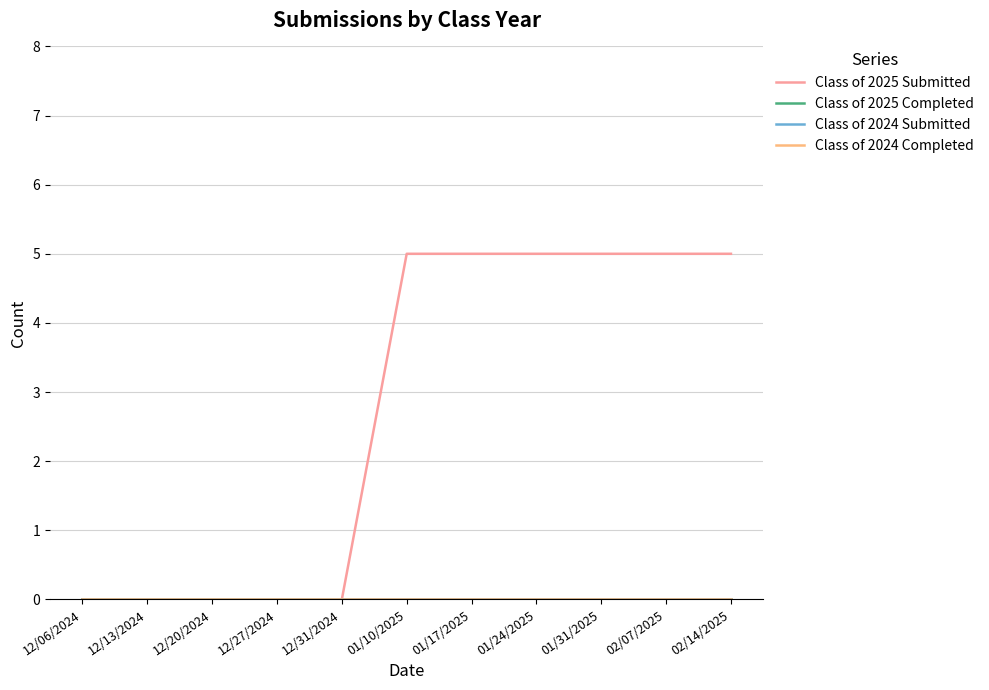

True or false: Class of 2024 Completed has more than 0 points higher than both neighbors.

False